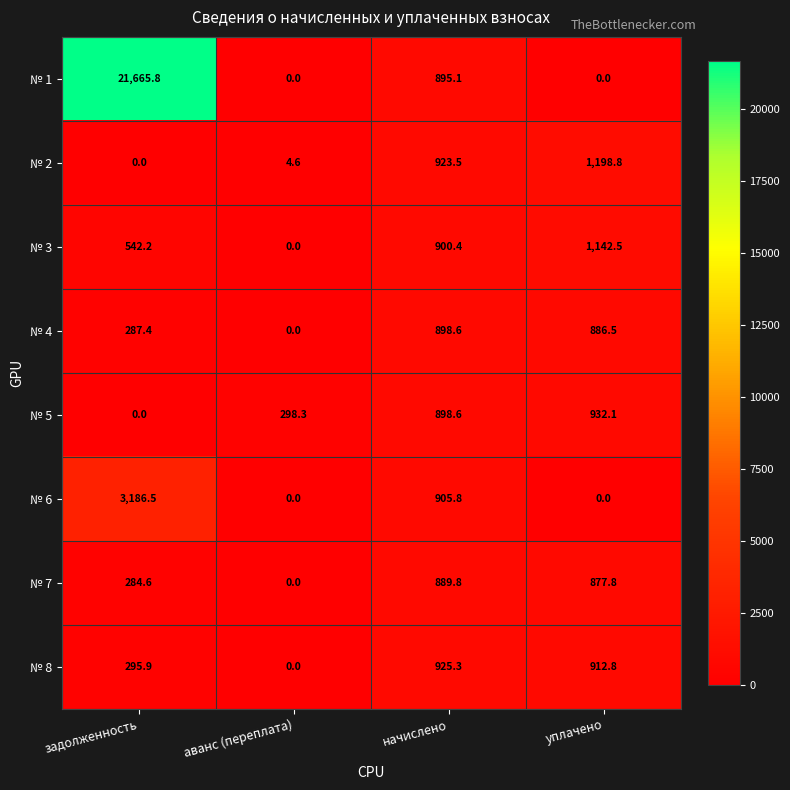

Which series has the largest range (max minus min)?

№ 1